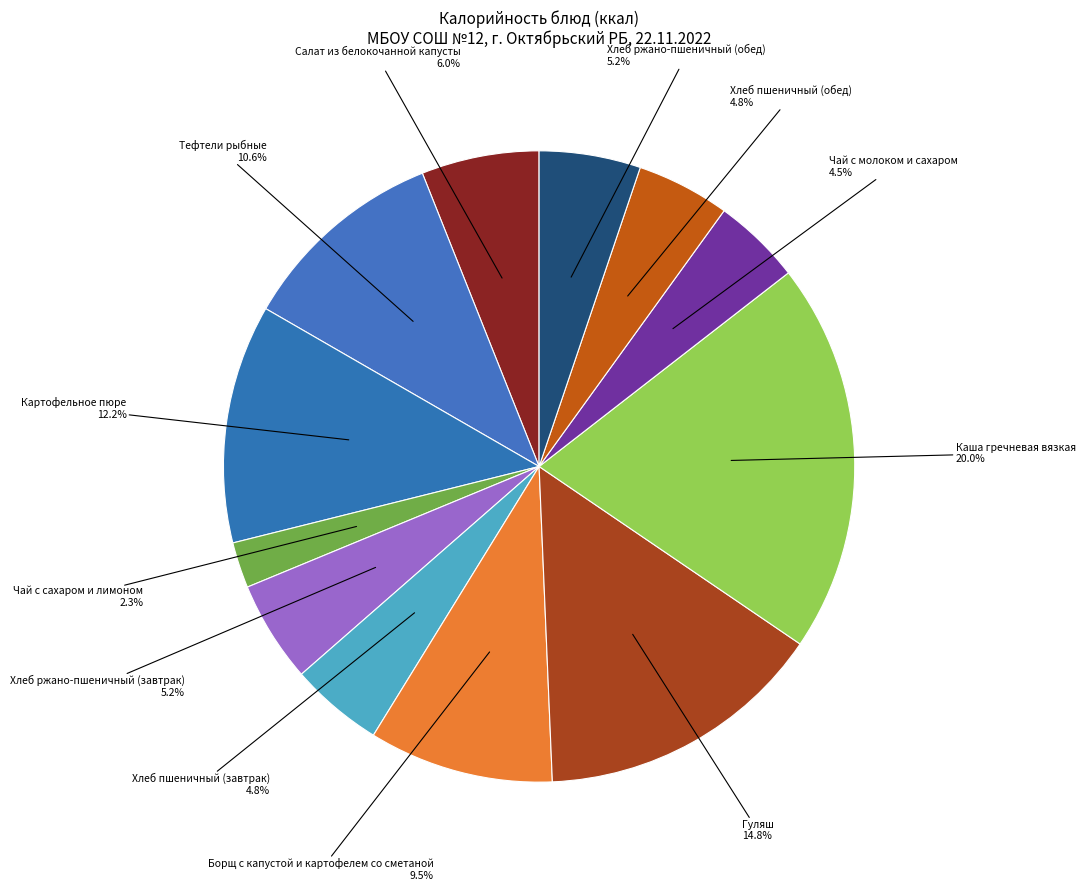

Is there any slice that represents more than half of the pie?

No